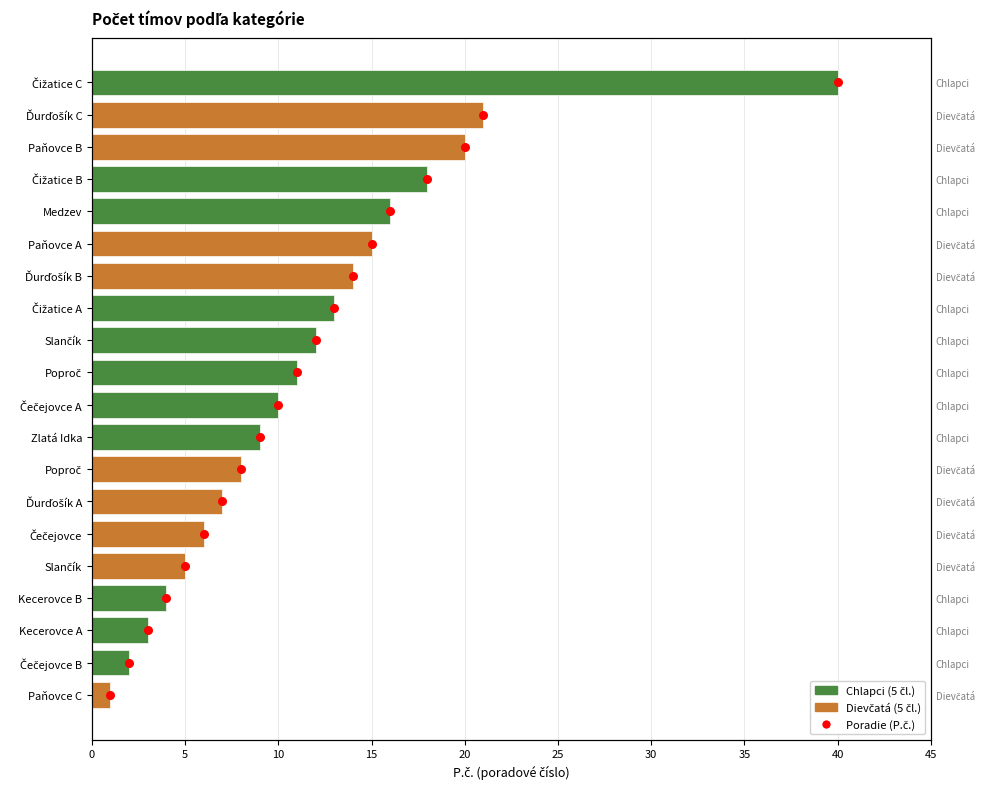

Approximately how many times larger is the value at 25 compared to 35?

0.7